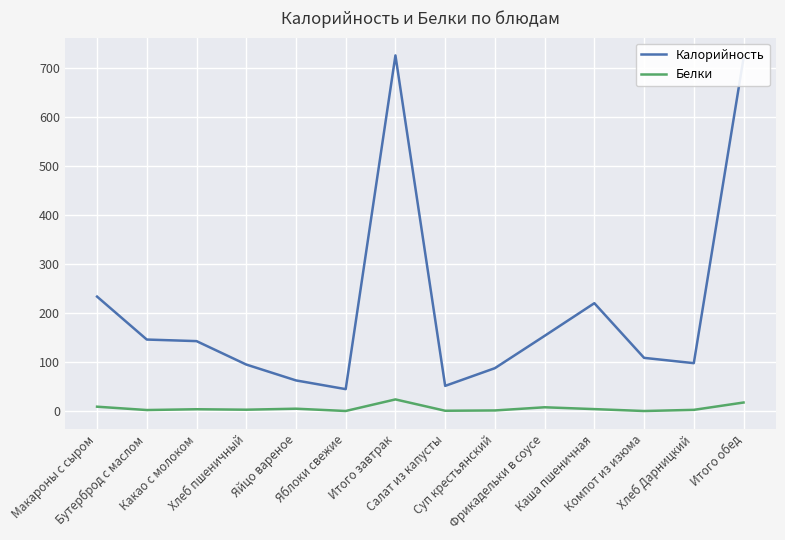

What is the sum of the Калорийность values at Какао с молоком and Суп крестьянский?

230.8